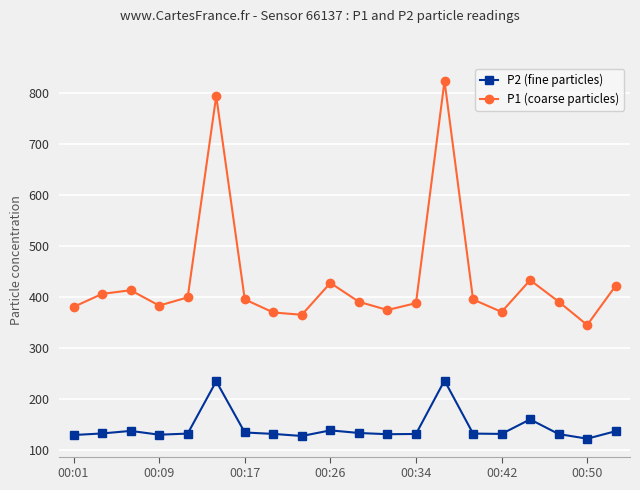

How many values in the P2 (fine particles) series are below 133?

9